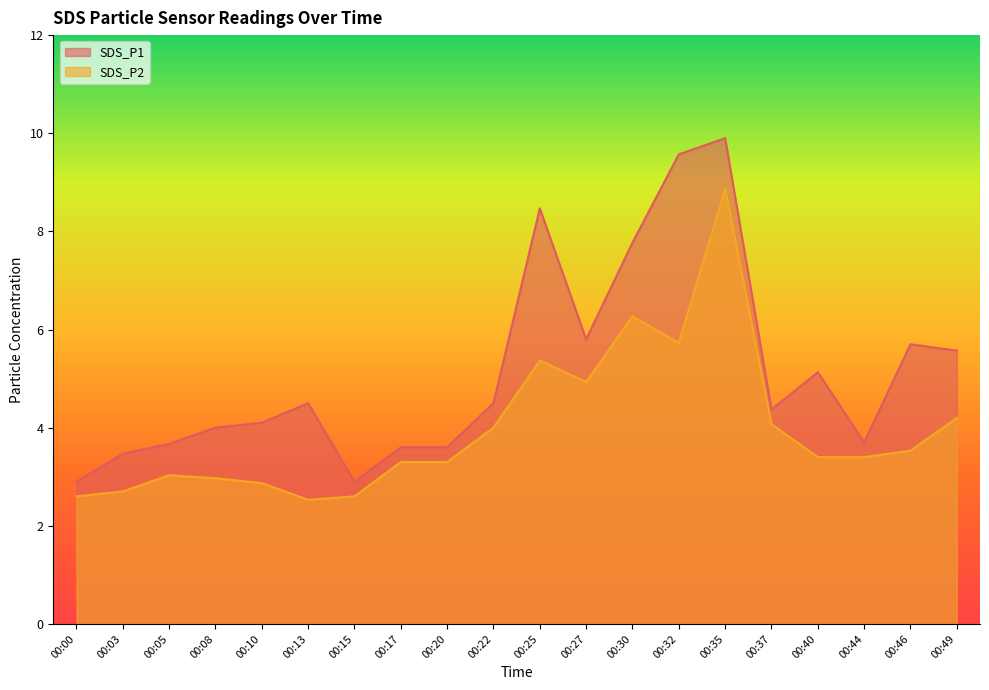

What is the total value across all series at 00:44?

7.1